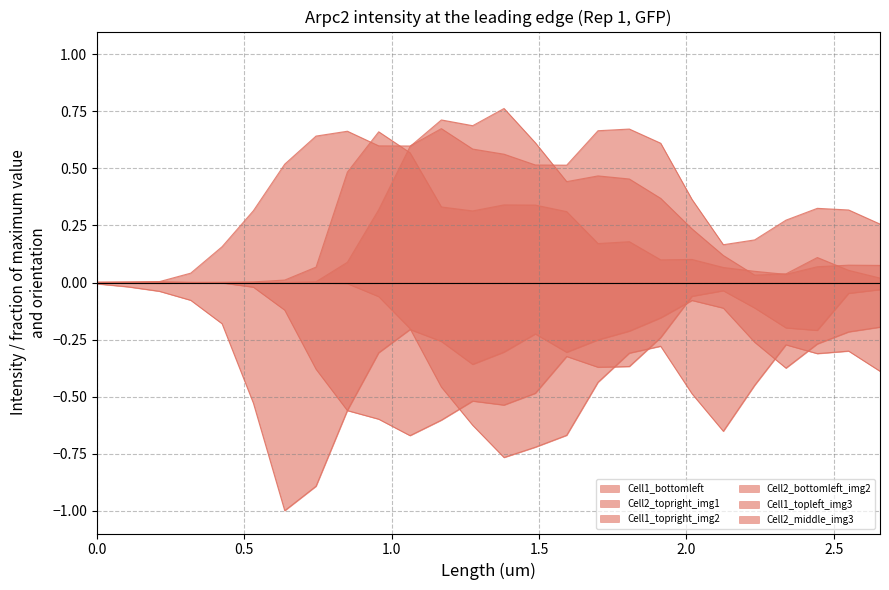

True or false: Cell1_topleft_img3 and Cell2_middle_img3 intersect in this chart.

False